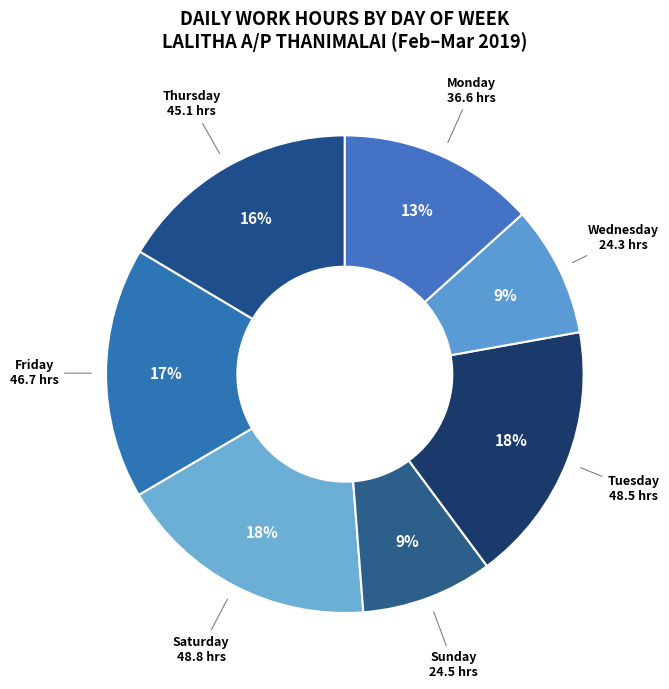

The Wednesday slice represents 16% of the pie. True or false?

False